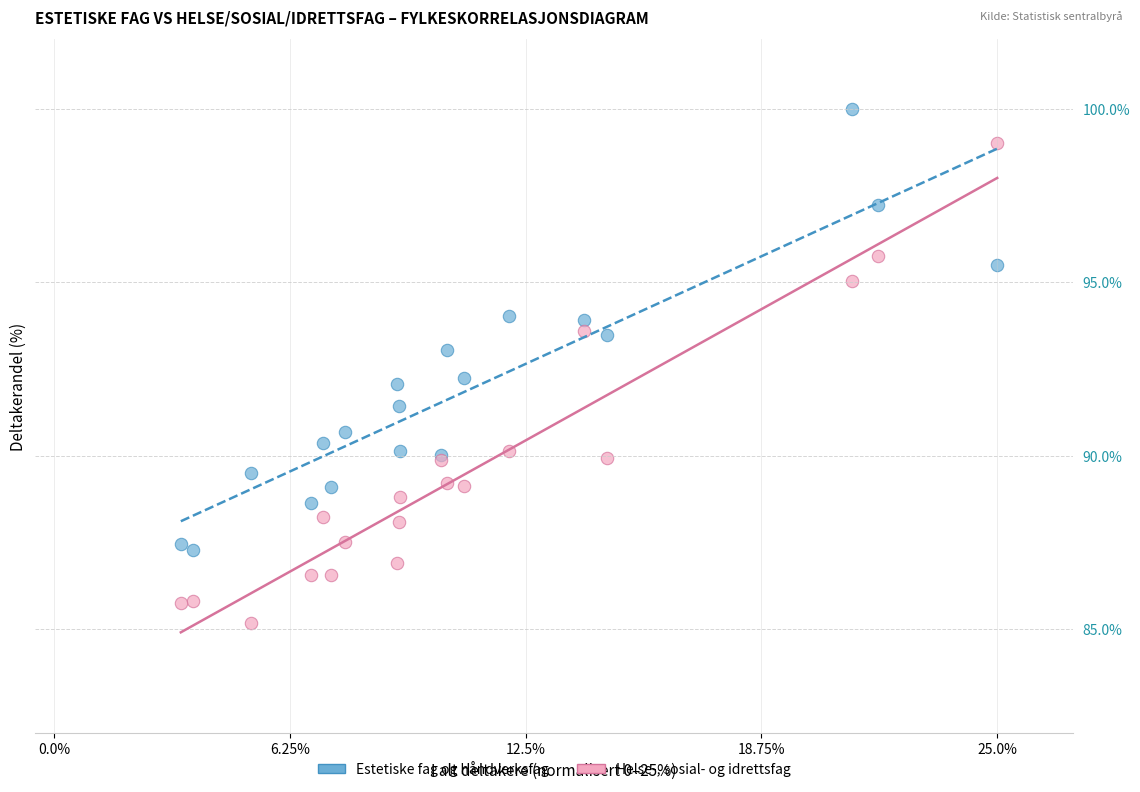

What are all the series names shown in the legend?

Estetiske fag og håndverksfag, Helse-, sosial- og idrettsfag